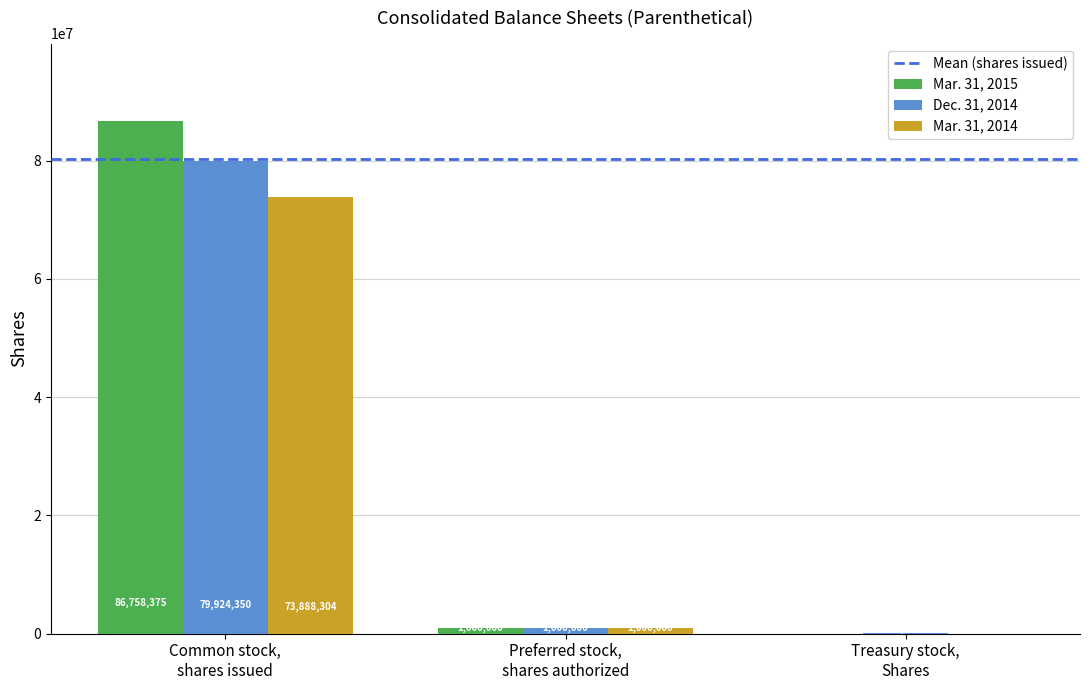

Which series has the largest total across all categories?

Mar. 31, 2015